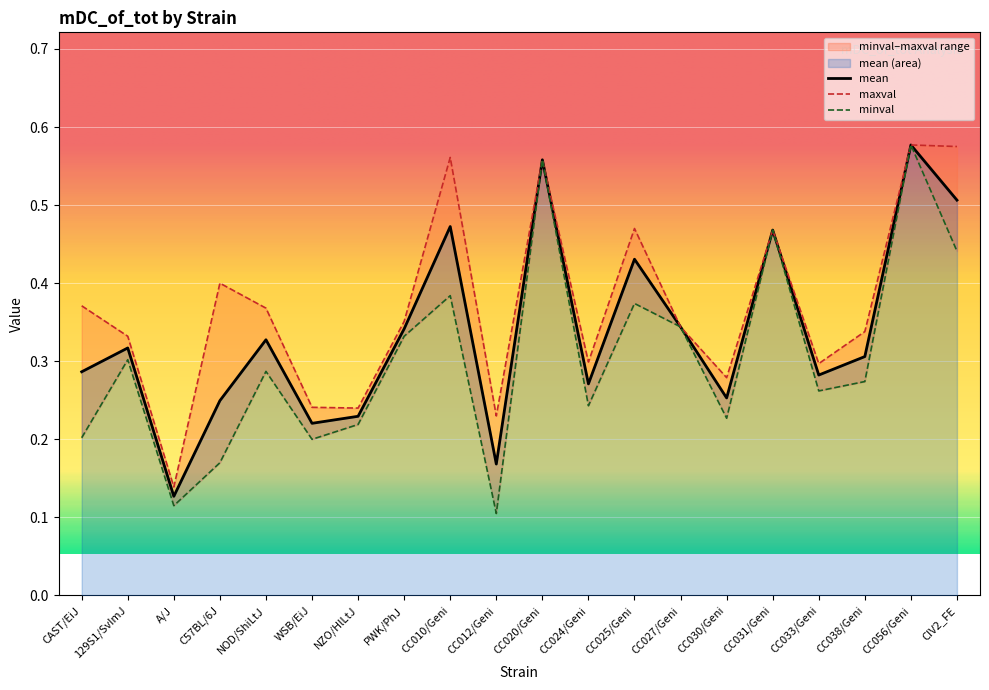

True or false: maxval has more than 0 points higher than both neighbors.

True